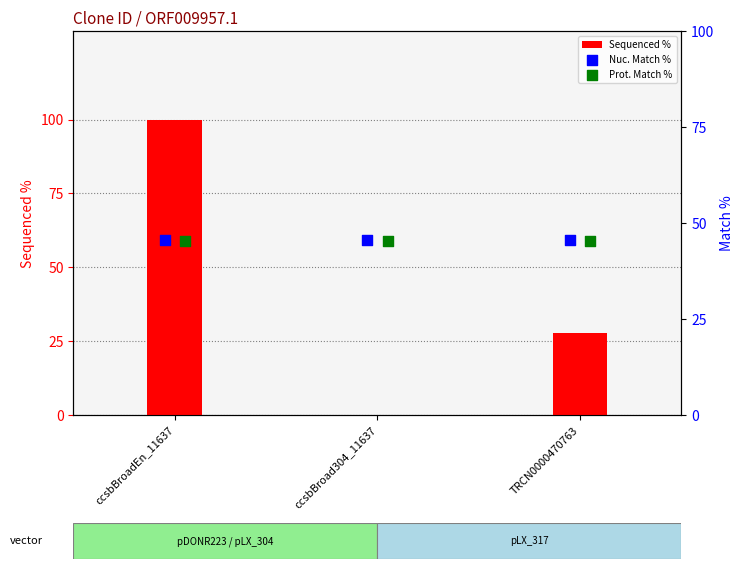

Which series contains the lowest Y value?

Sequenced %